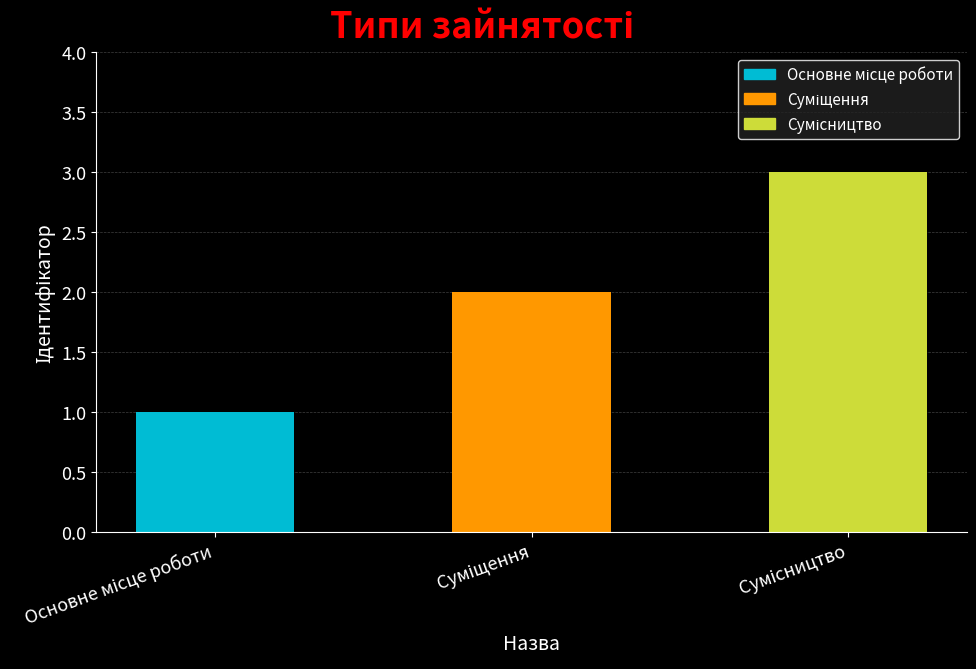

How many bars are there in total?

3